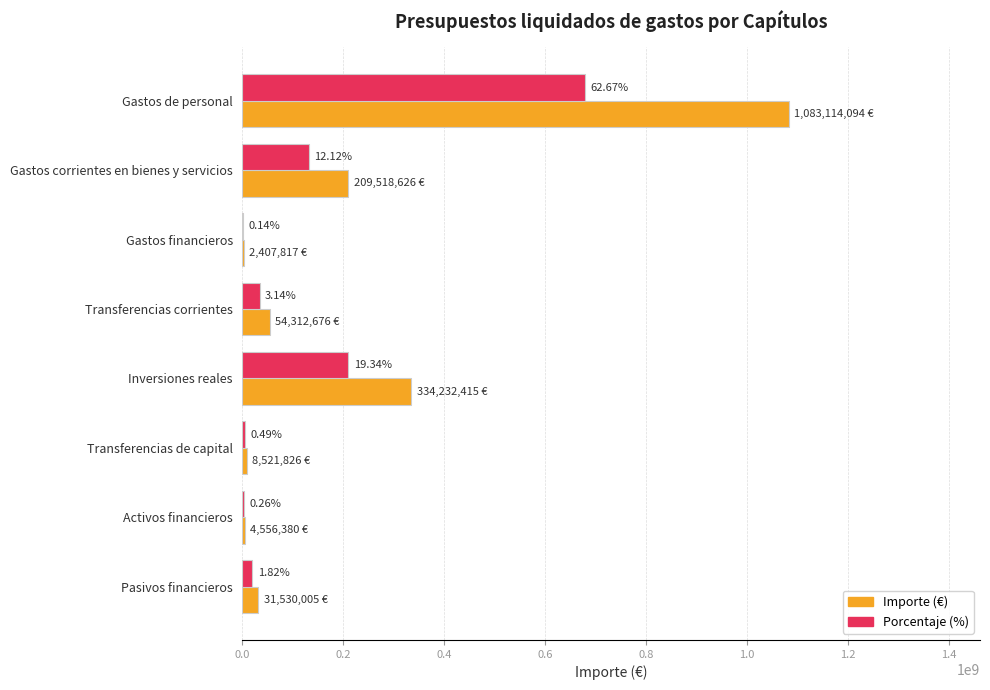

Is it true that Porcentaje (scaled) equals 183046542.9 at Gastos corrientes en bienes y servicios?

False